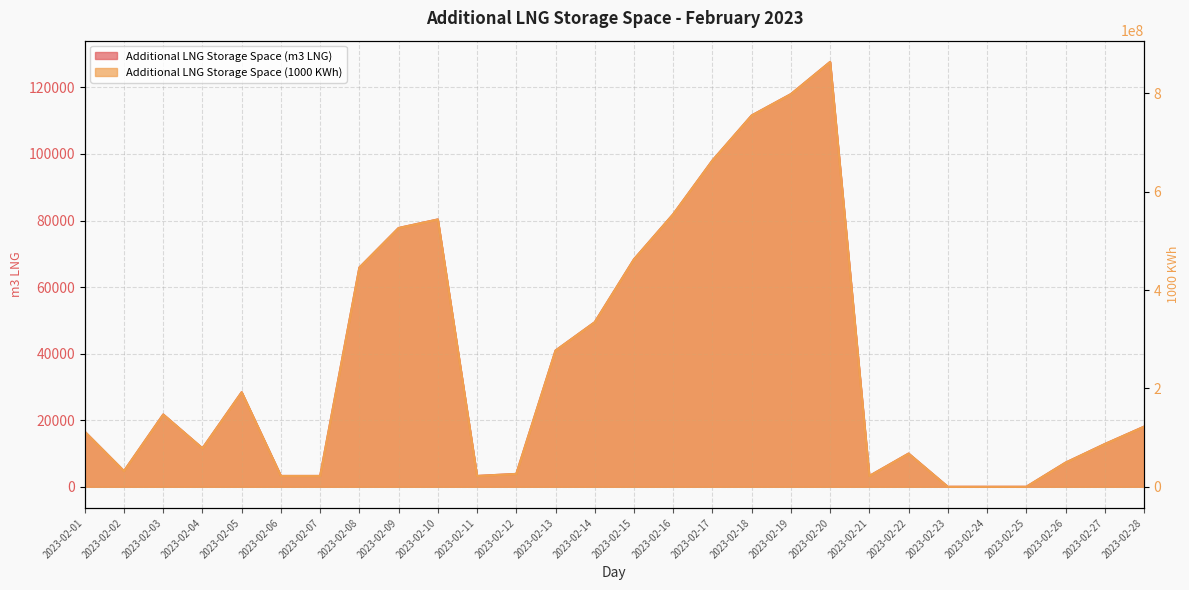

Rank the series by their maximum value, from lowest to highest.

Additional LNG Storage Space (m3 LNG), Additional LNG Storage Space (1000 KWh)